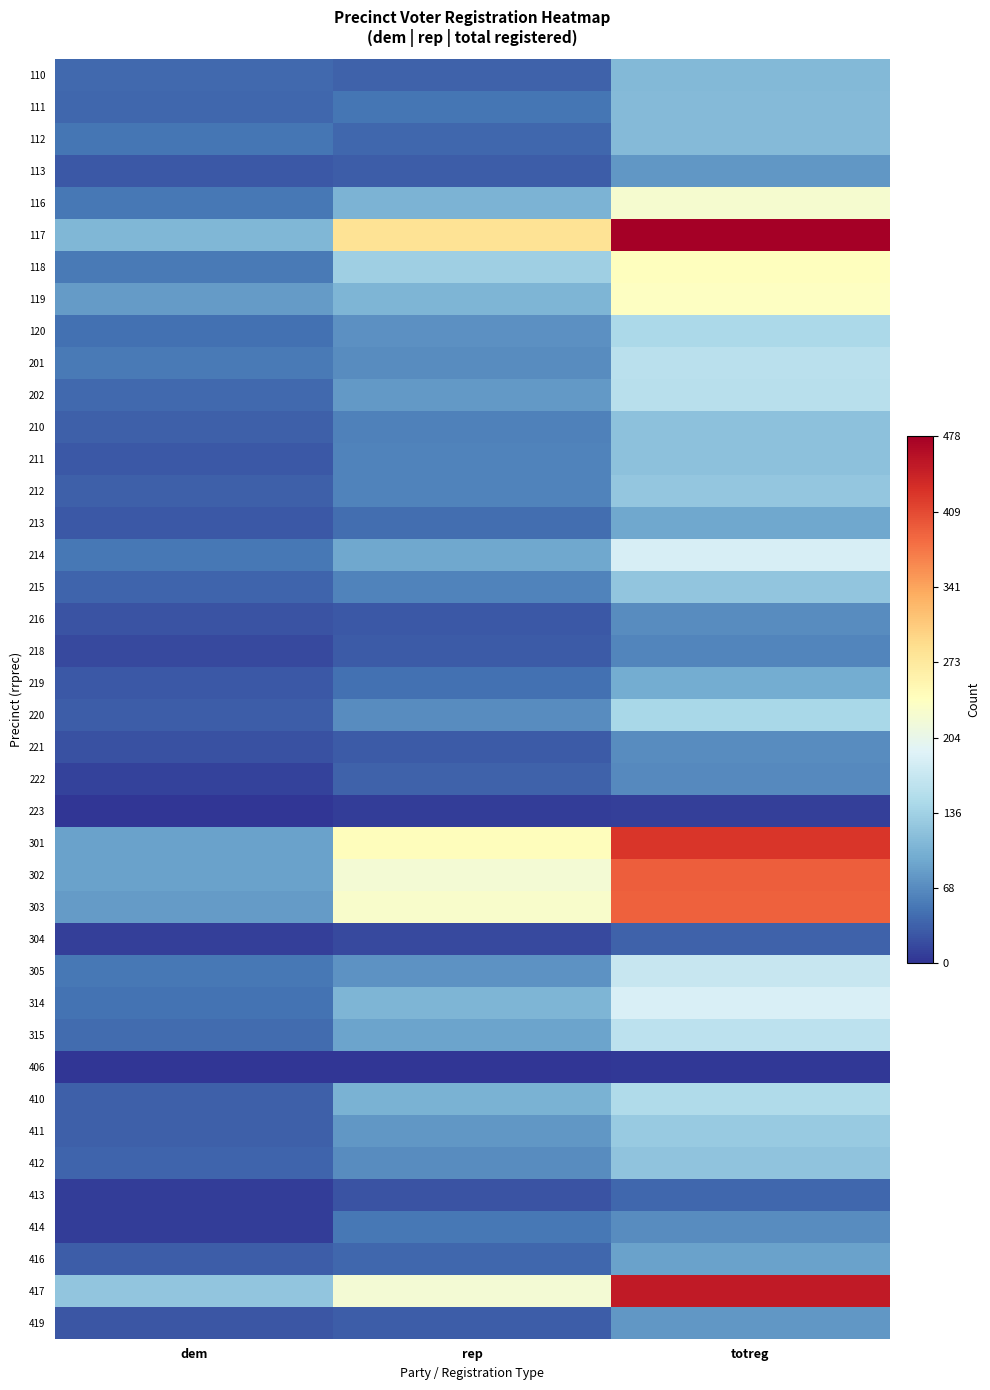

At how many categories does at least one series exceed 472?

1